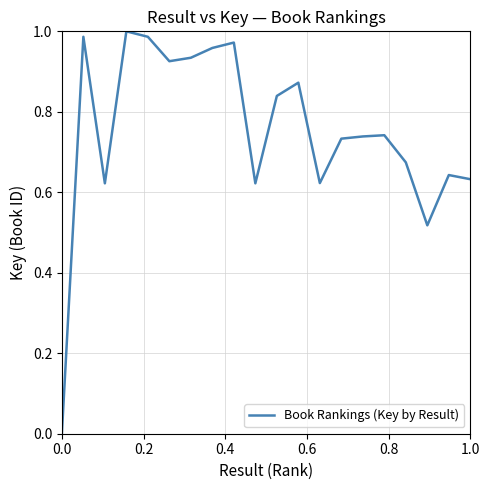

Reading right to left, list all the values displayed in this chart.

0.6	0.6	0.5	0.7	0.7	0.7	0.7	0.6	0.9	0.8	0.6	1.0	1.0	0.9	0.9	1.0	1.0	0.6	1.0	0.0